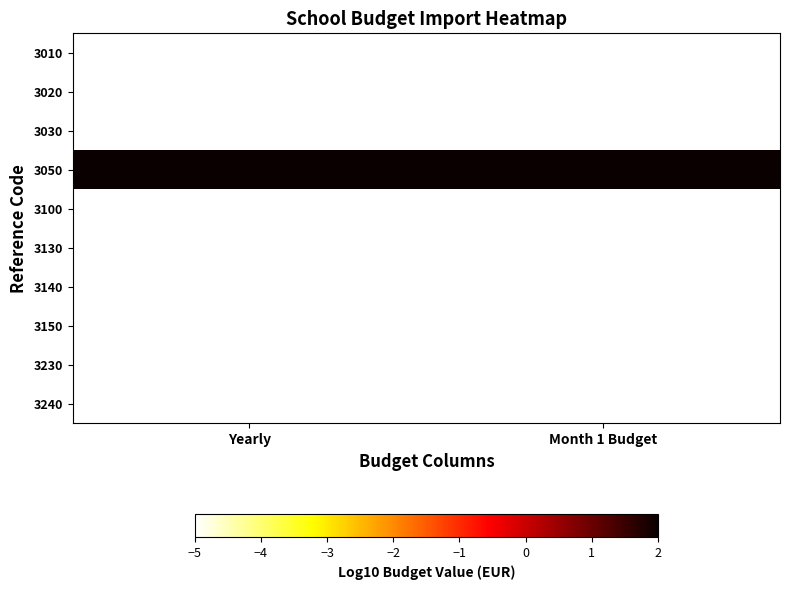

Reading left to right, extract all data points from this chart.

3010: Yearly=-5.0	Month 1 Budget=-5.0
3020: Yearly=-5.0	Month 1 Budget=-5.0
3030: Yearly=-5.0	Month 1 Budget=-5.0
3050: Yearly=4.5	Month 1 Budget=4.5
3100: Yearly=-5.0	Month 1 Budget=-5.0
3130: Yearly=-5.0	Month 1 Budget=-5.0
3140: Yearly=-5.0	Month 1 Budget=-5.0
3150: Yearly=-5.0	Month 1 Budget=-5.0
3230: Yearly=-5.0	Month 1 Budget=-5.0
3240: Yearly=-5.0	Month 1 Budget=-5.0